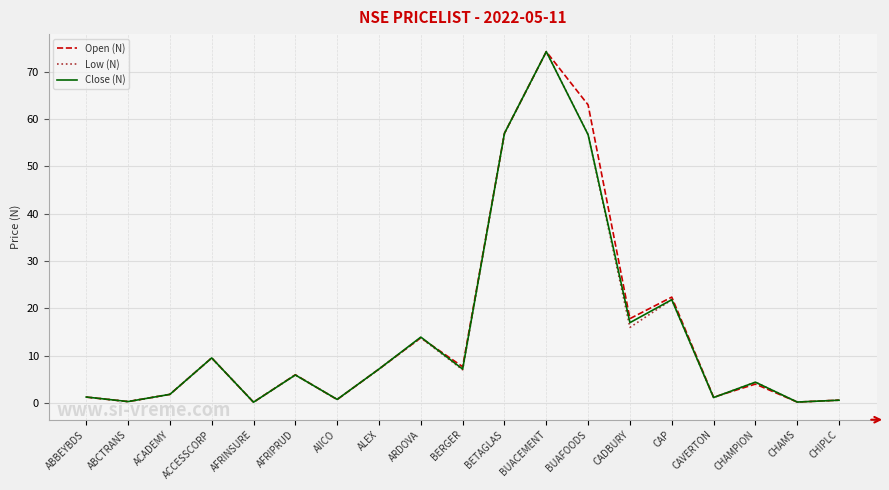

At which category is the sum across all series the highest?

BUACEMENT